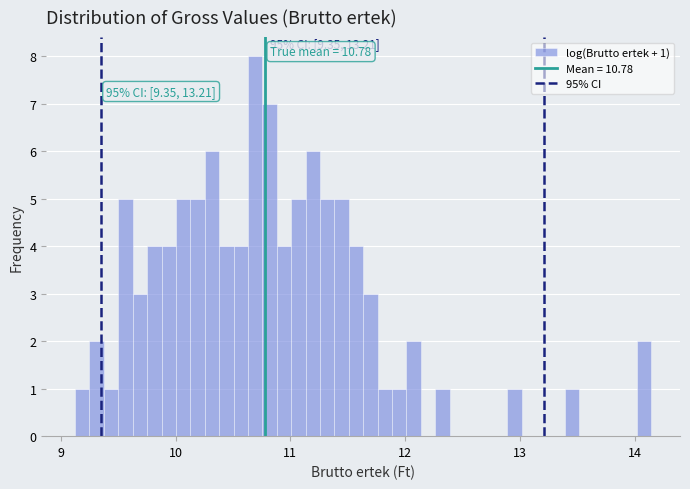

Read against the x-axis, roughly where is the centre of the tallest bar?

10.7